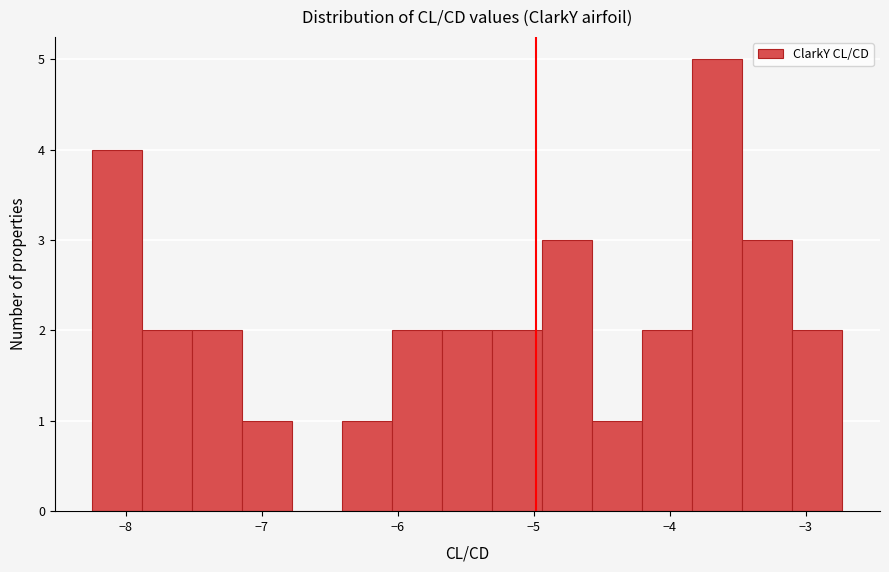

Around what value on the x-axis is the tallest bar? Give the approximate position of its centre, as read against the axis.

-3.6